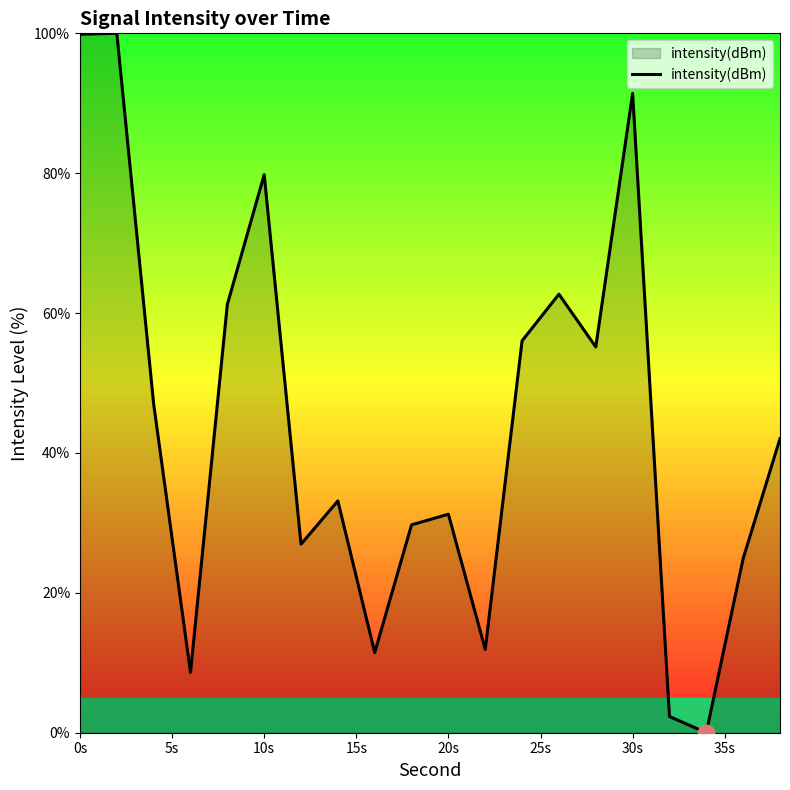

What is the greatest value displayed?

100.0